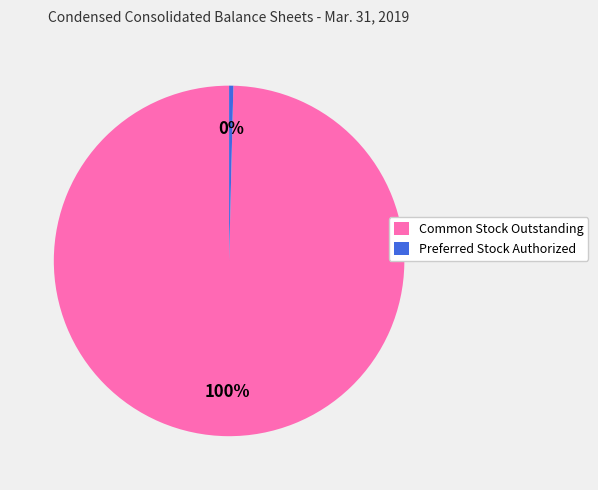

Does any single category account for the majority?

Yes